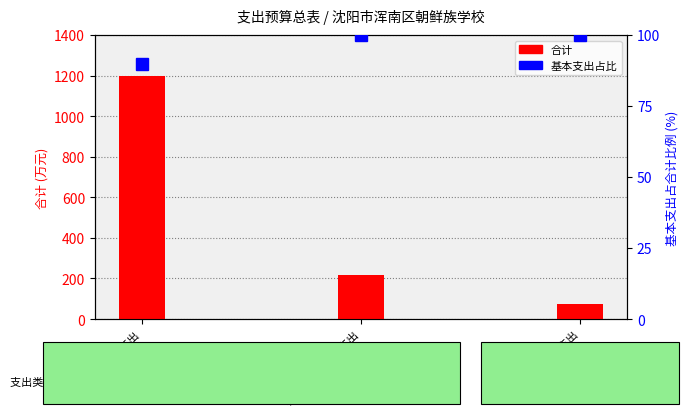

Which category has the lowest value across all series?

卫生健康支出